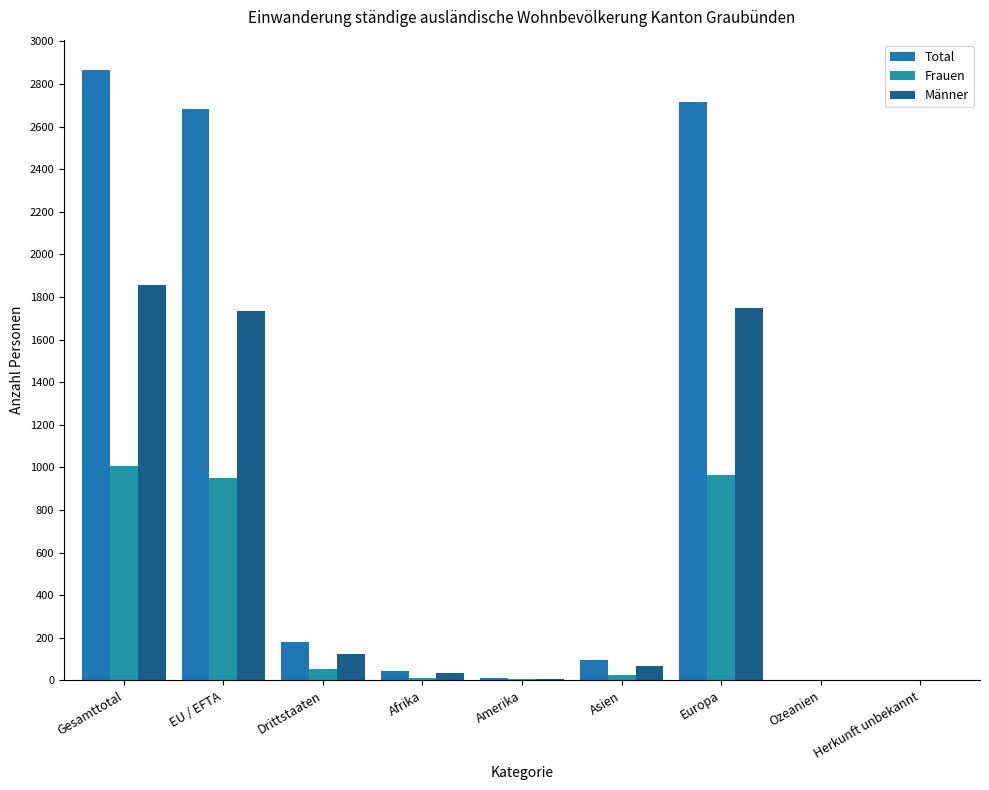

How many data points does each series have?

9